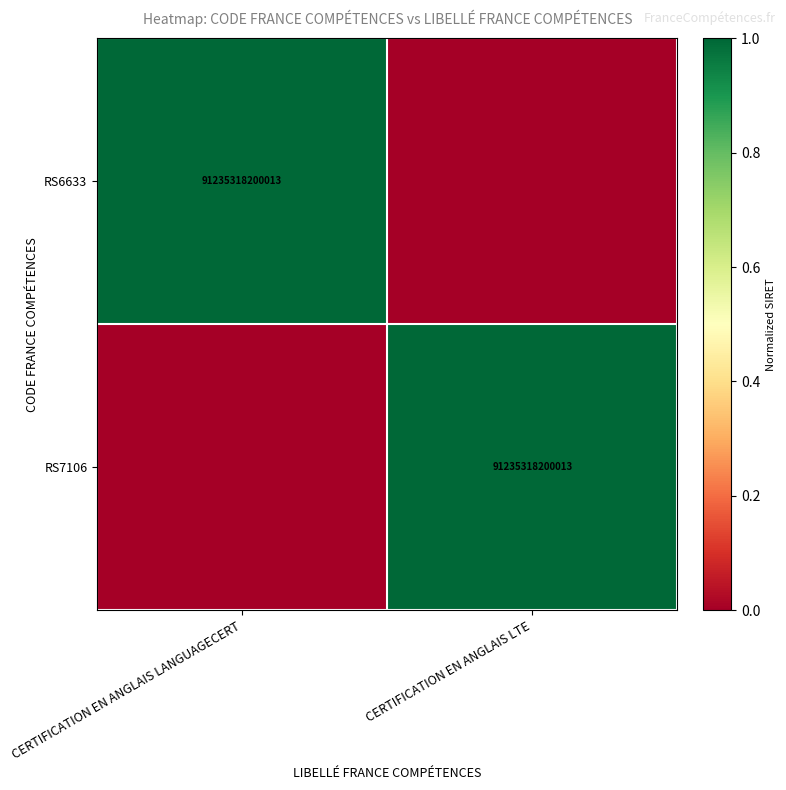

The RS7106 series shows 155996056390591 at CERTIFICATION EN ANGLAIS LTE. True or false?

False